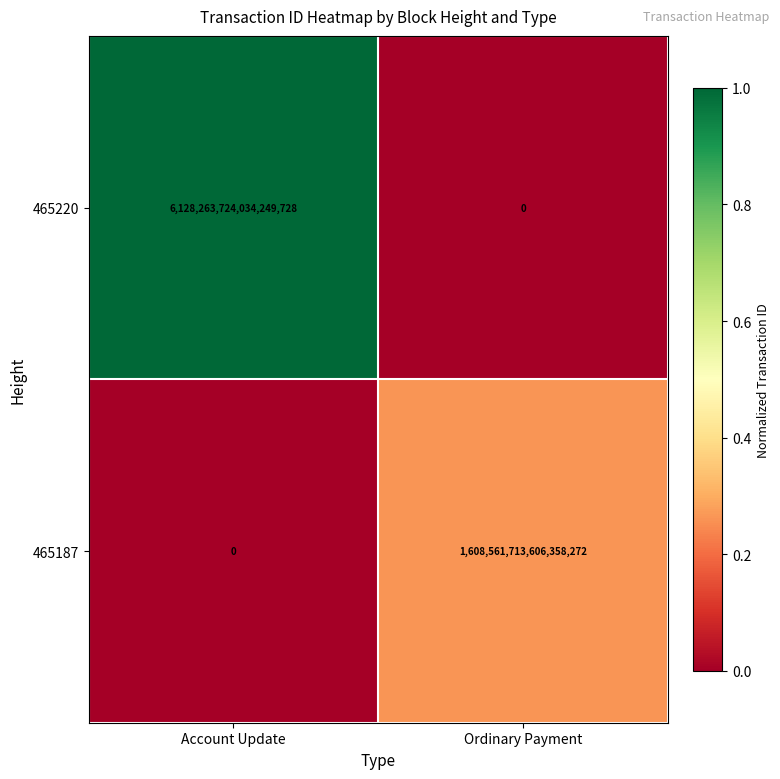

At Account Update, list the series in order from smallest to largest.

465187, 465220